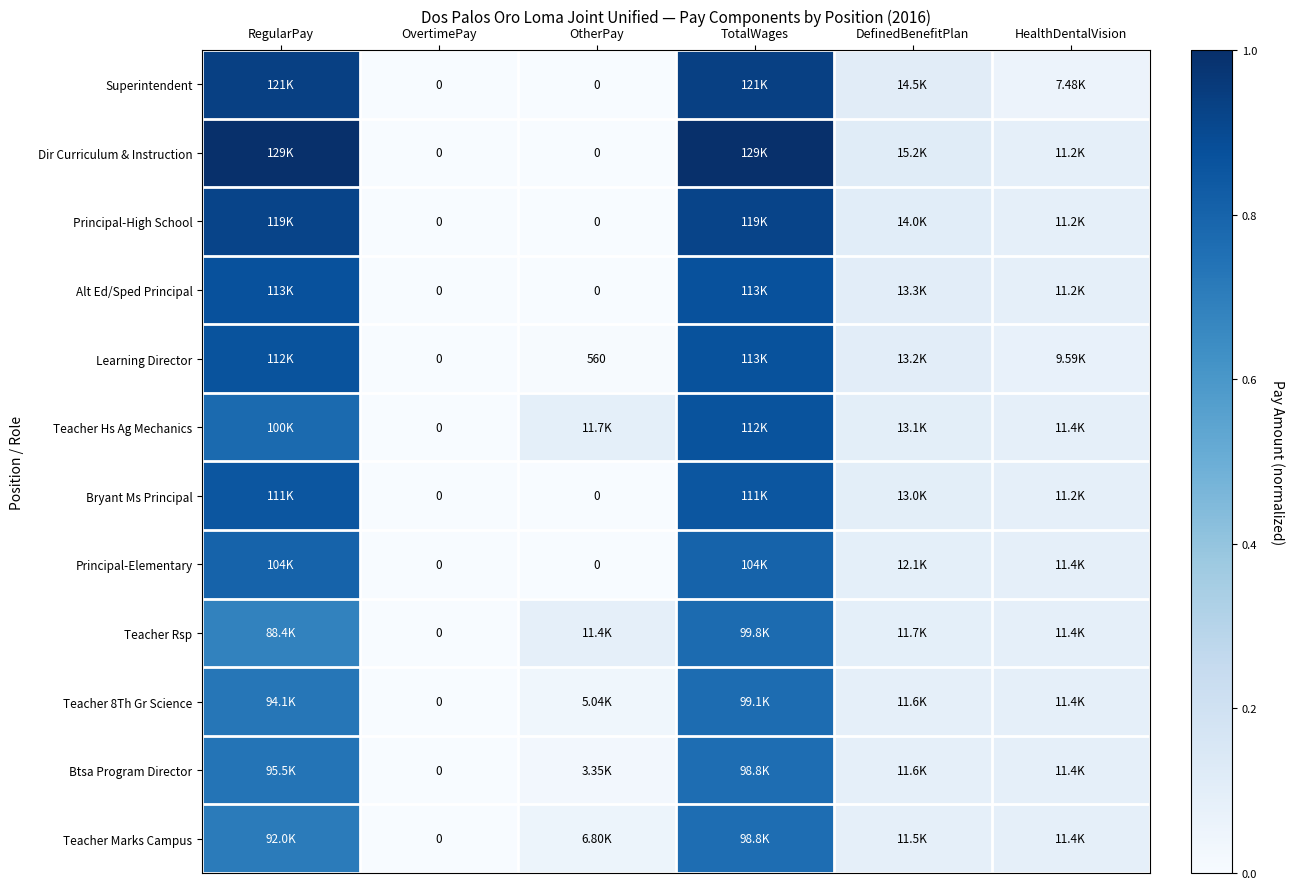

What is the difference between the Bryant Ms Principal values at TotalWages and HealthDentalVision?

0.8